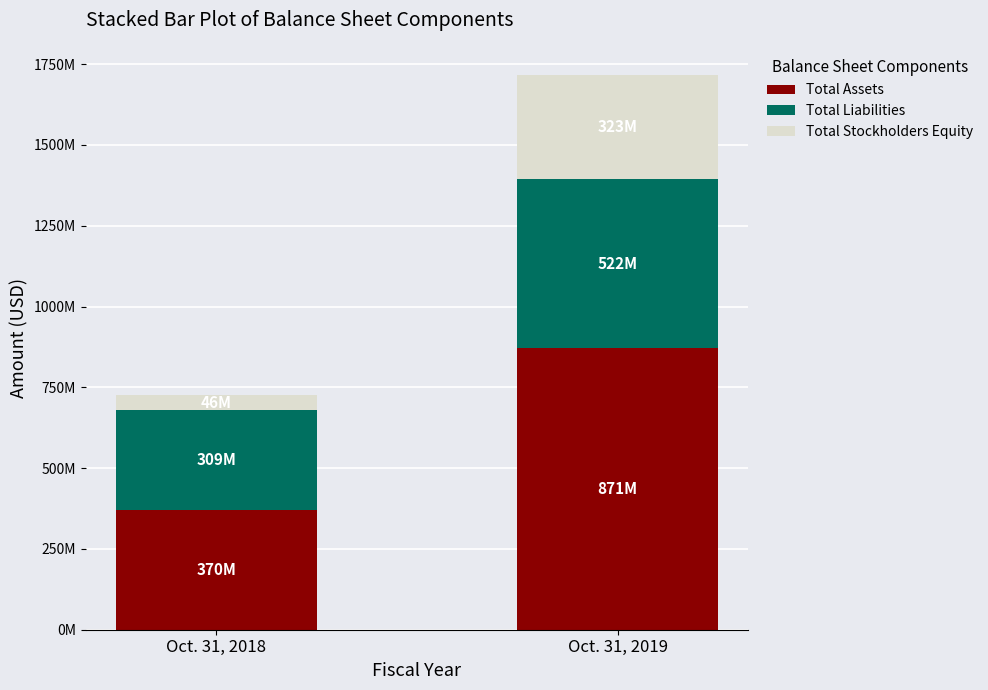

Rank the series by their average value, from highest to lowest.

Total Assets, Total Liabilities, Total Stockholders Equity